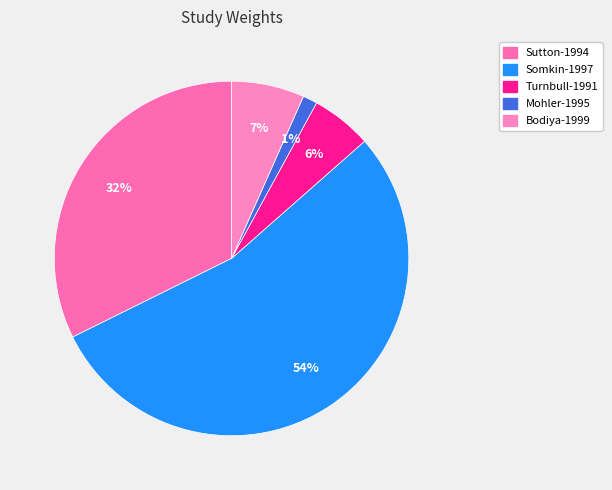

To the nearest percent, what is the difference between the largest and smallest slice percentages?

53%